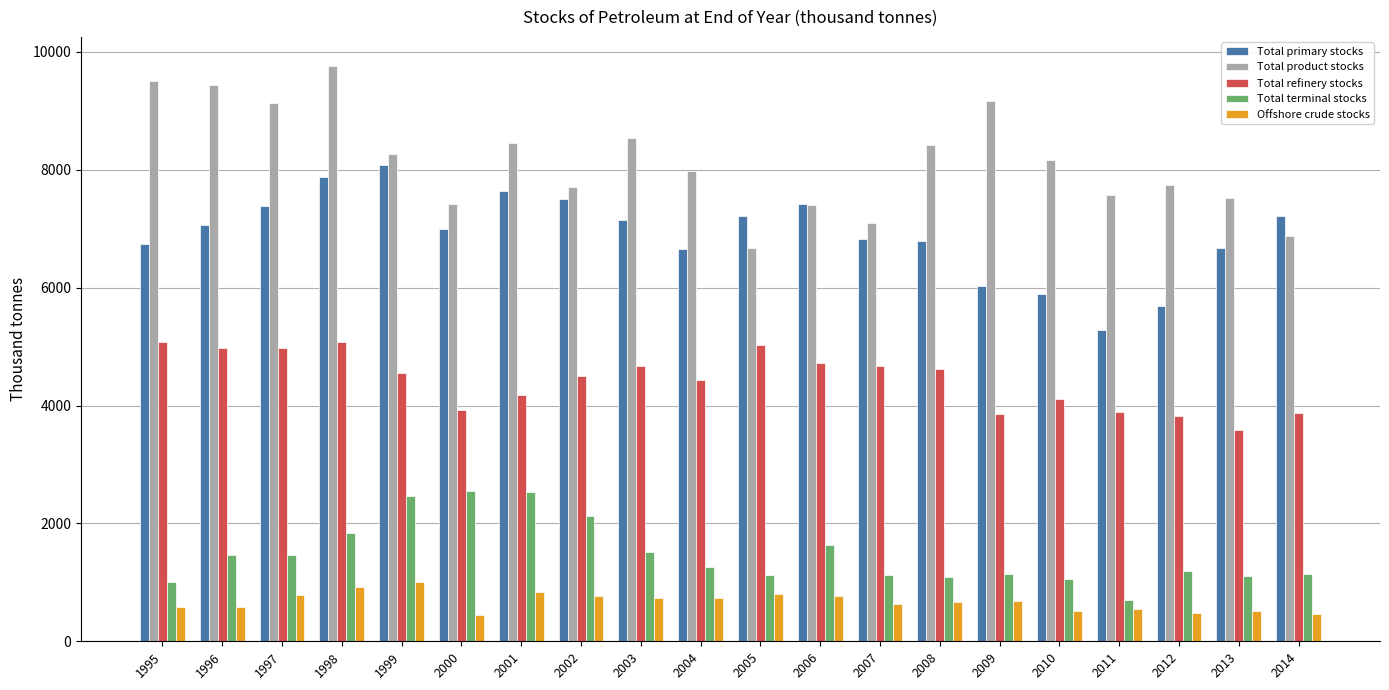

At which label does Total primary stocks reach its peak?

1999